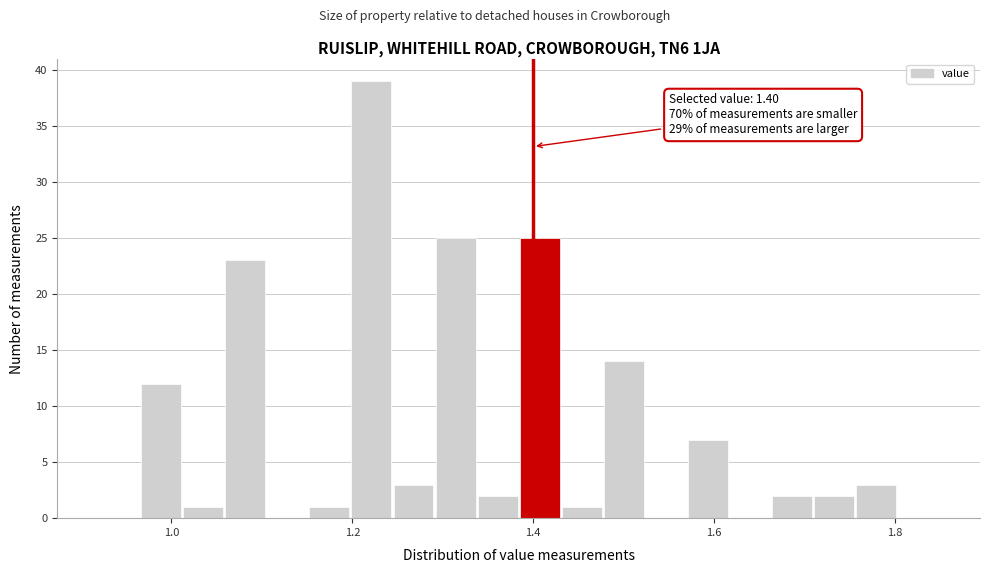

Read against the x-axis, roughly where is the centre of the tallest bar?

1.22